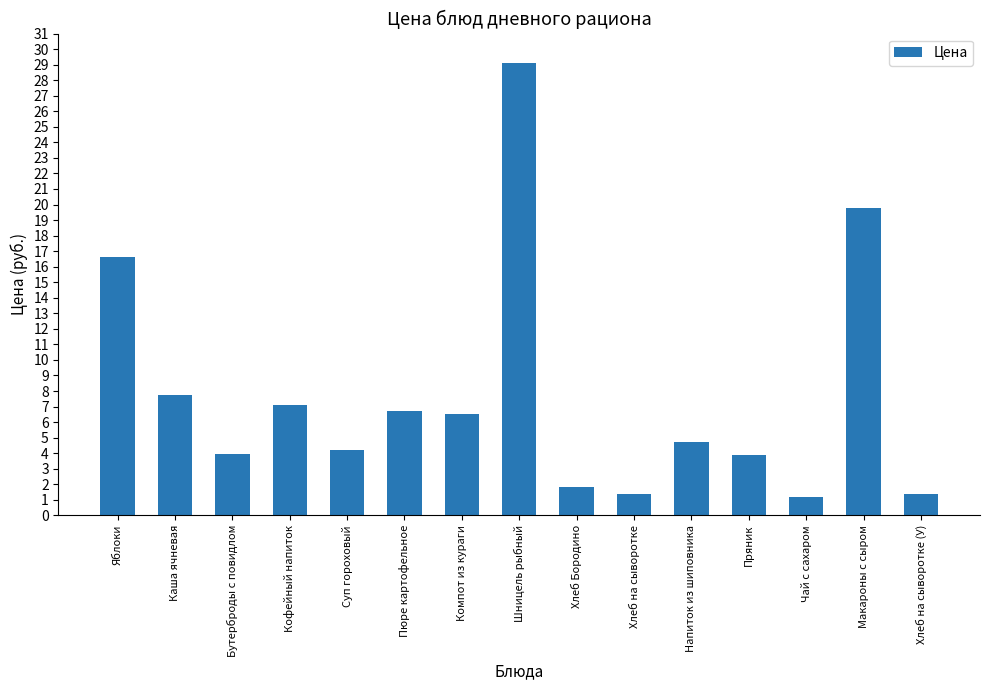

How many bars are there in total?

15